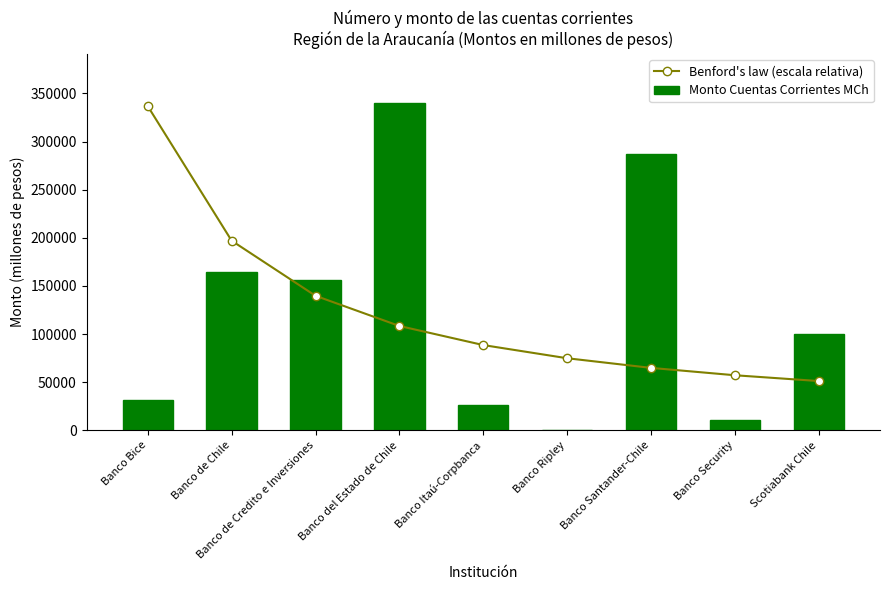

Which series has the widest spread of values?

Monto Cuentas Corrientes MCh